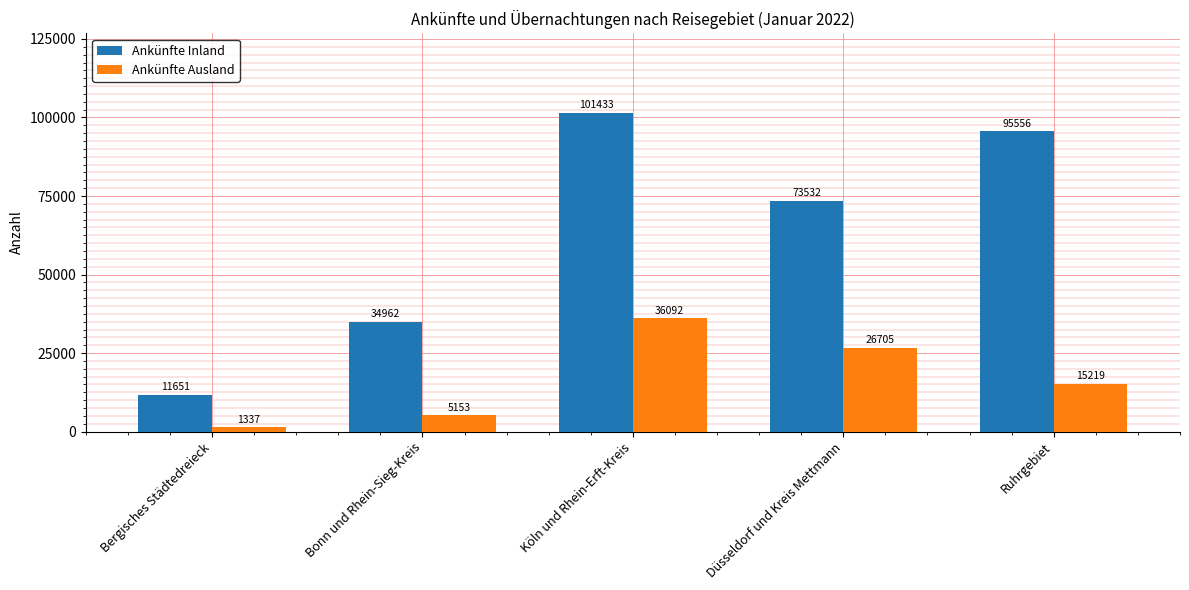

What is the difference between the highest and lowest values at Ruhrgebiet?

80337